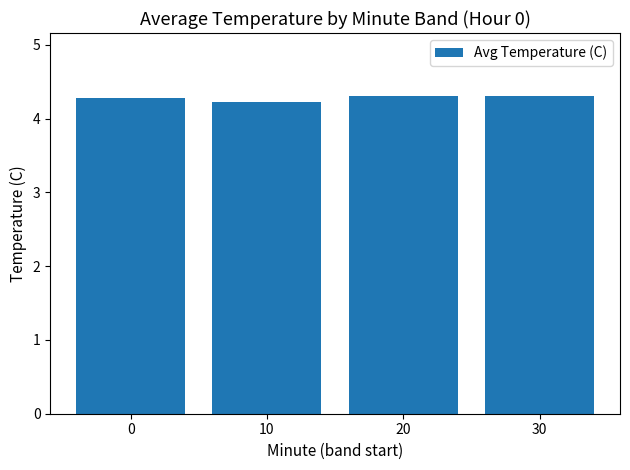

How many distinct data groups are displayed?

1